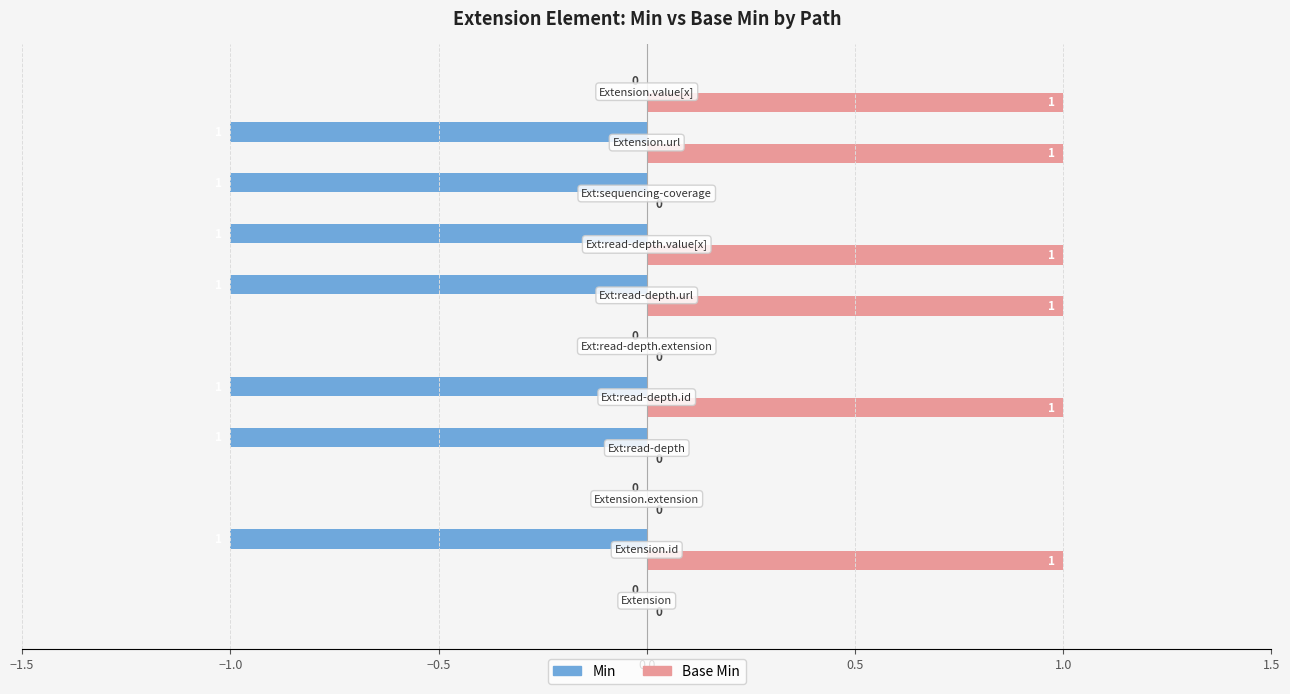

Which series has the largest total across all categories?

Base Min